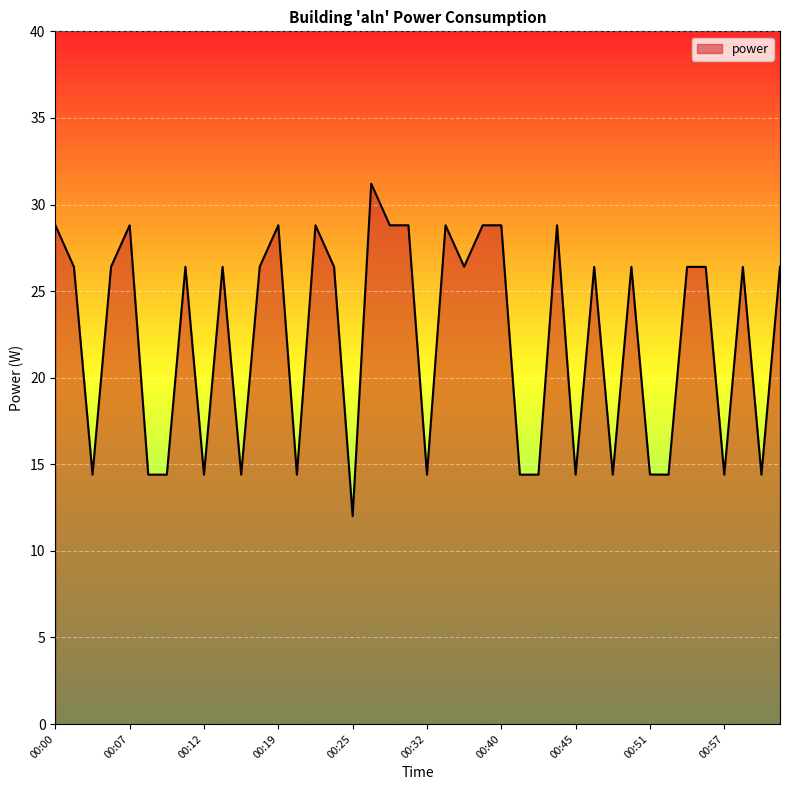

True or false: there are more than 1 points higher than both neighbors.

True